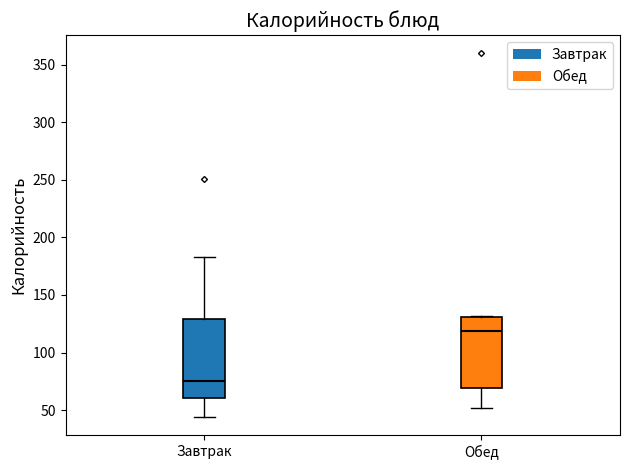

Reading left to right, transcribe this box plot: for each box, give where its median line is, the range the box spans, and where its two whiskers end, as read against the y-axis. The values are not printed on the chart, so give them approximately, as read against the axis.

Завтрак: median 75, box 60 to 130, whiskers 45 to 185
Обед: median 120, box 70 to 130, whiskers 50 to 130